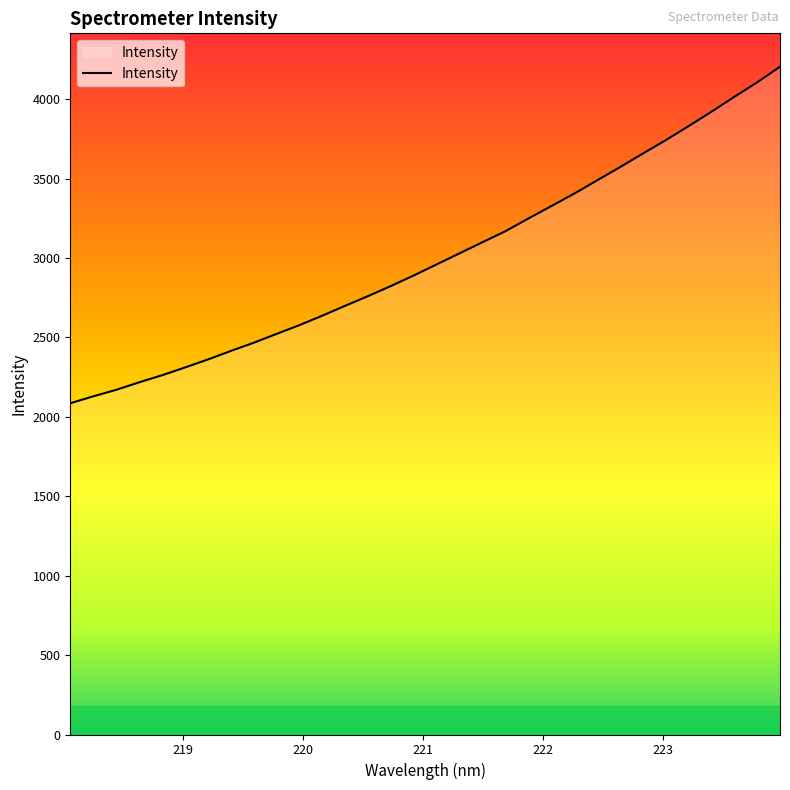

What is the smallest value displayed?

2085.5